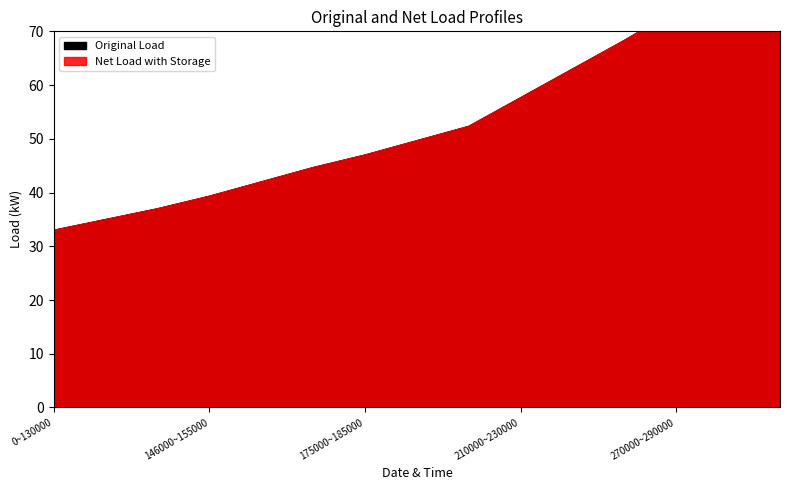

Reading right to left, transcribe all the data shown in this chart.

Original Load: 86.7	79.7	74.0	68.3	63.0	57.7	52.3	49.7	47.0	44.7	42.0	39.3	37.0	35.0	33.0
Net Load with Storage: 86.7	79.7	74.0	68.3	63.0	57.7	52.3	49.7	47.0	44.7	42.0	39.3	37.0	35.0	33.0